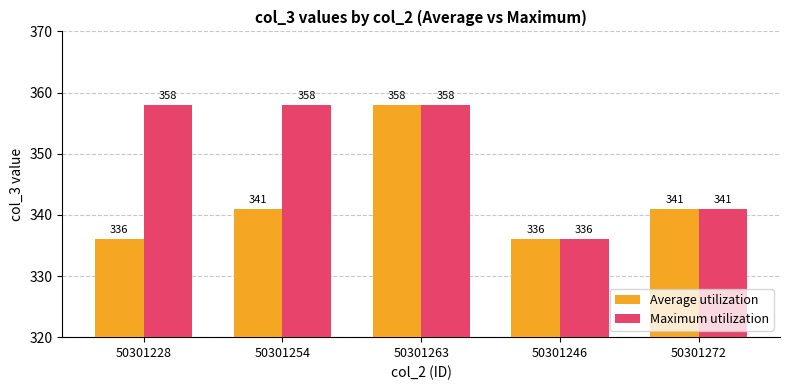

Reading left to right, what are all the values shown in this chart?

Average utilization: 50301228=336	50301254=341	50301263=358	50301246=336	50301272=341
Maximum utilization: 50301228=358	50301254=358	50301263=358	50301246=336	50301272=341